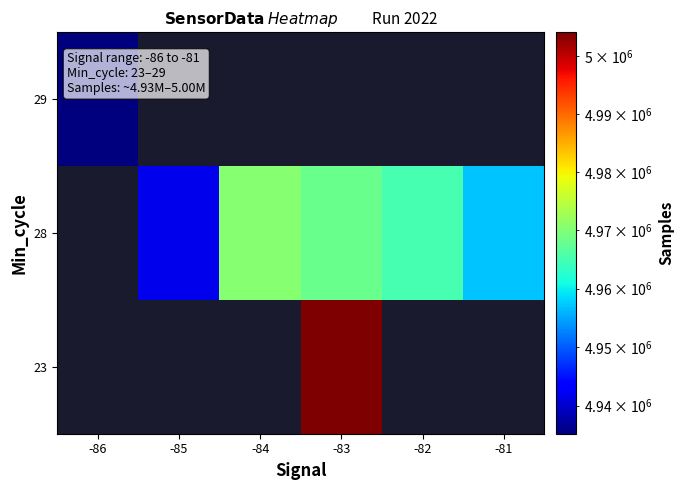

What is the greatest value displayed?

5004068.0